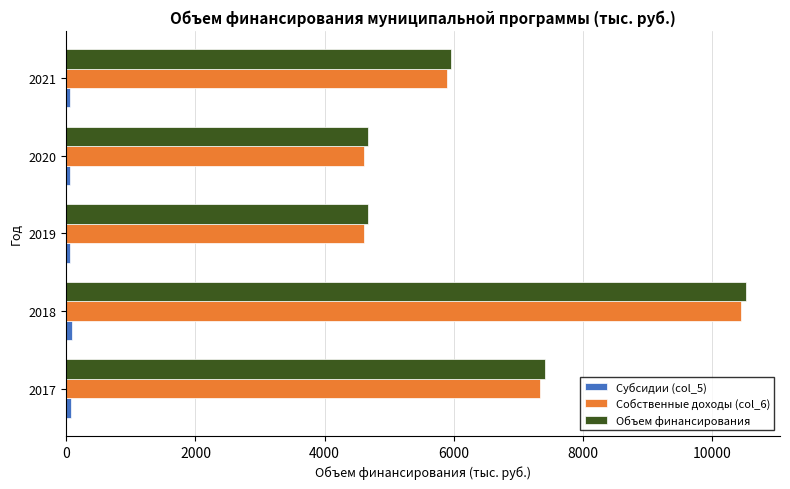

At how many categories does at least one series exceed 3346?

5